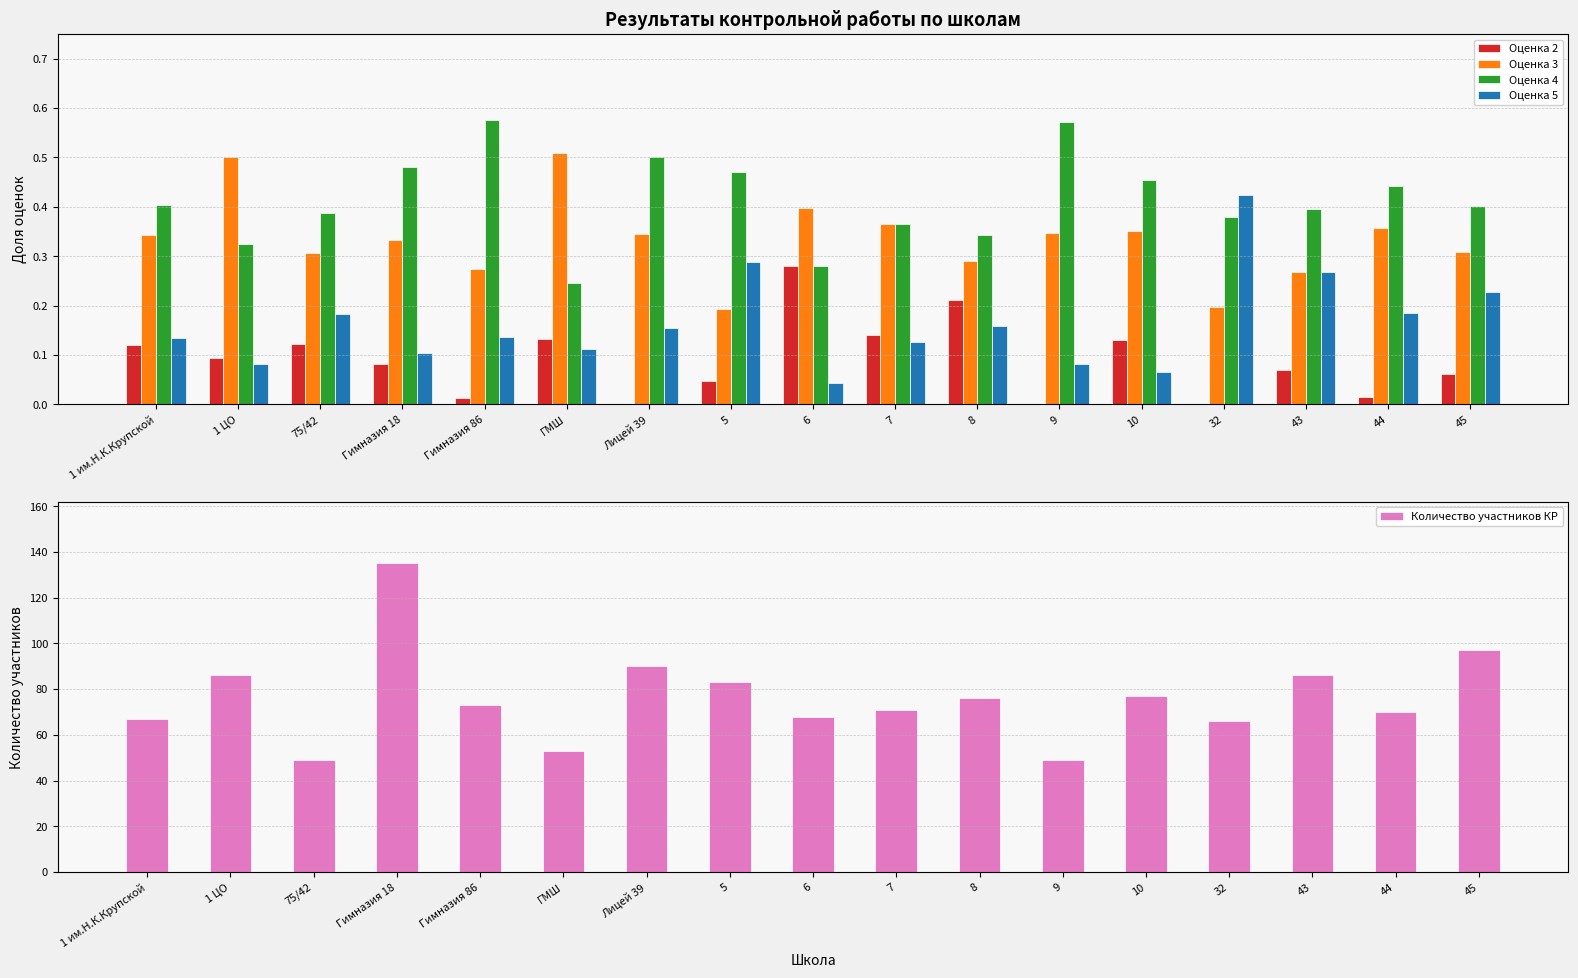

At which category is the sum across all series the highest?

Гимназия 18